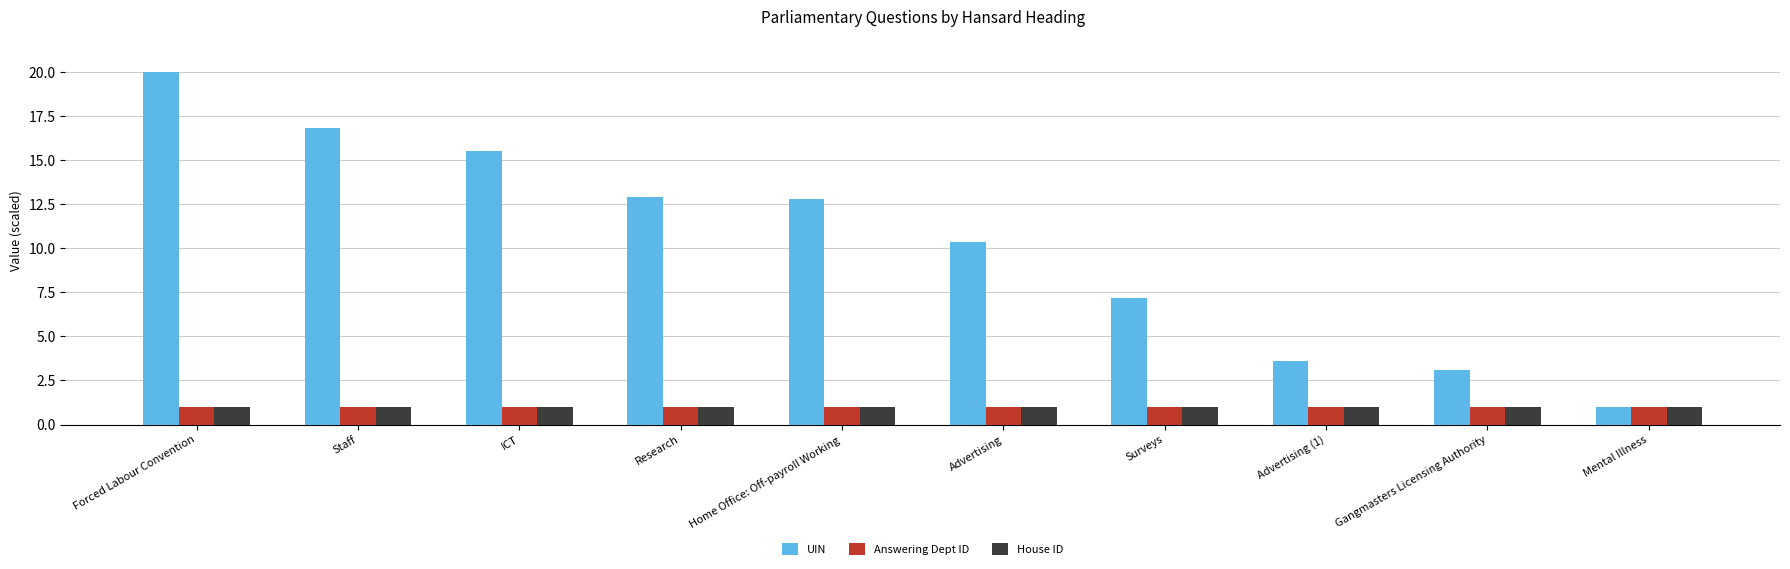

What is the sum of the Answering Dept ID values at Advertising (1) and Advertising?

2.0